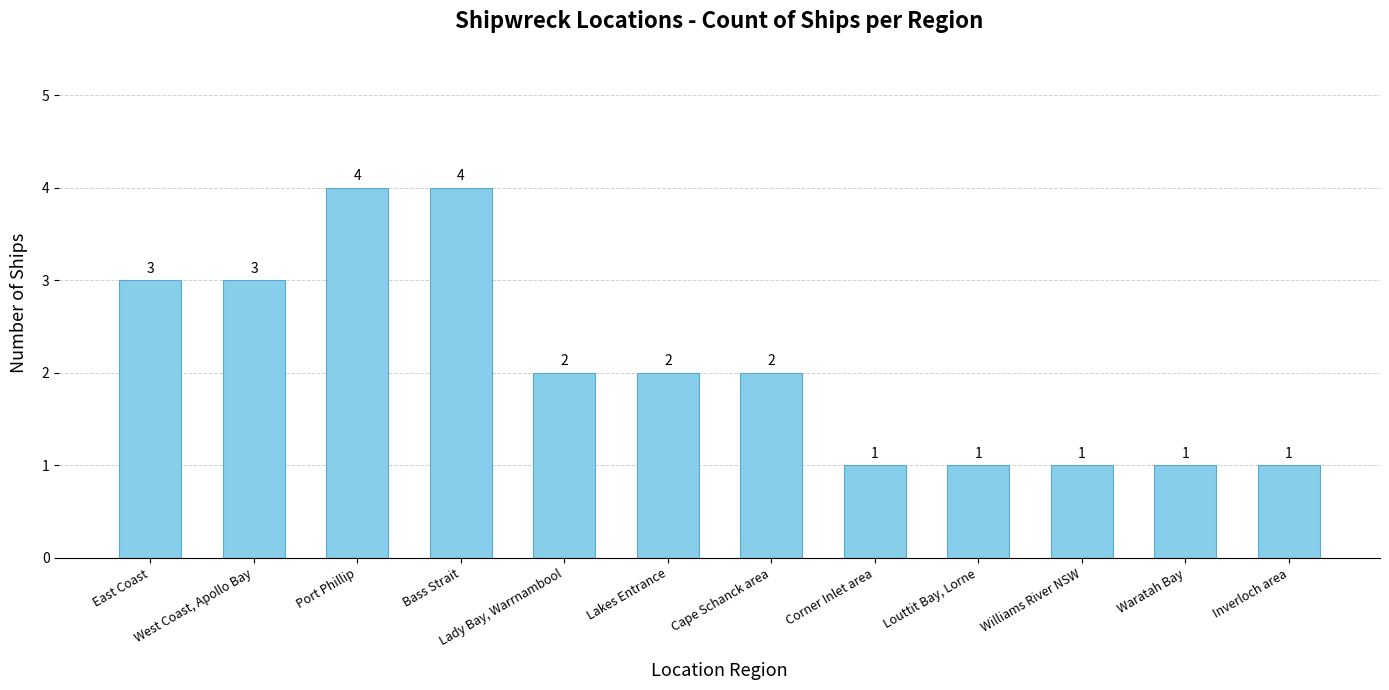

True or false: the data shows 2 at Williams River NSW.

False